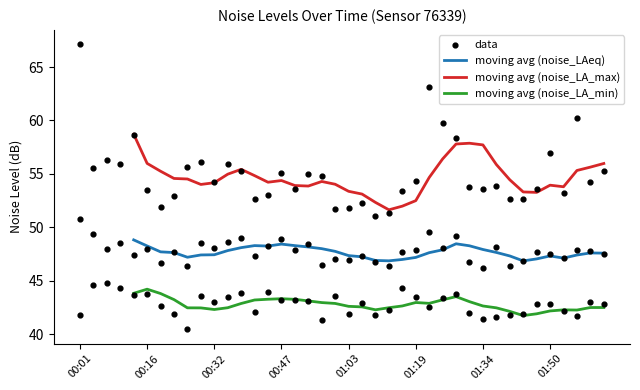

Which series has the widest spread of Y values?

noise_LA_max